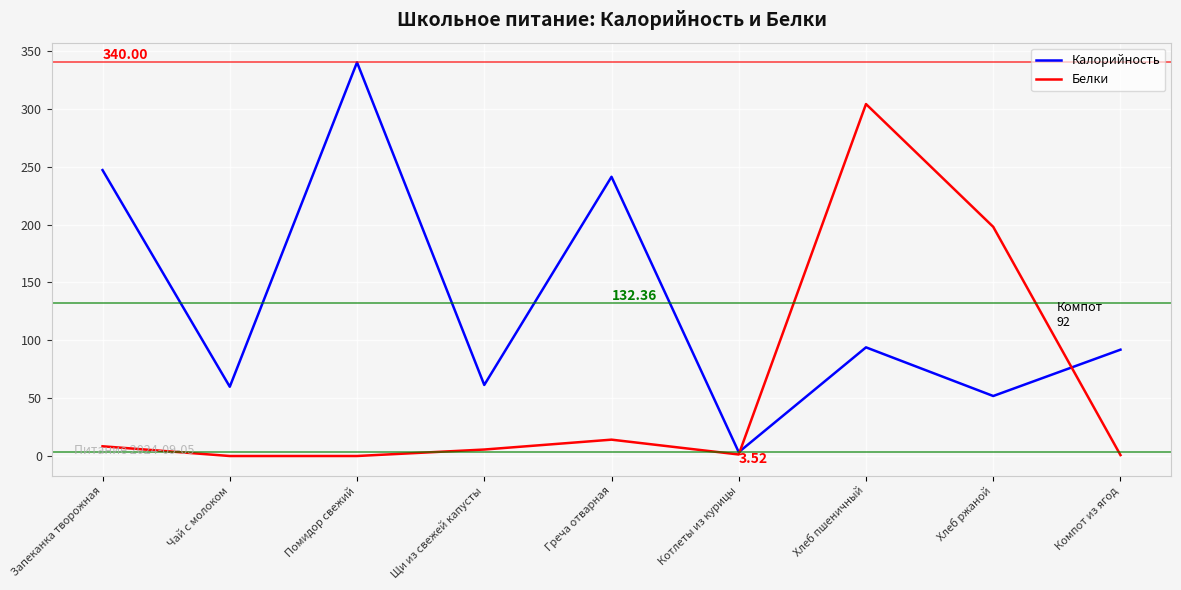

What is the difference between the maximum and minimum values in the Белки series?

303.8